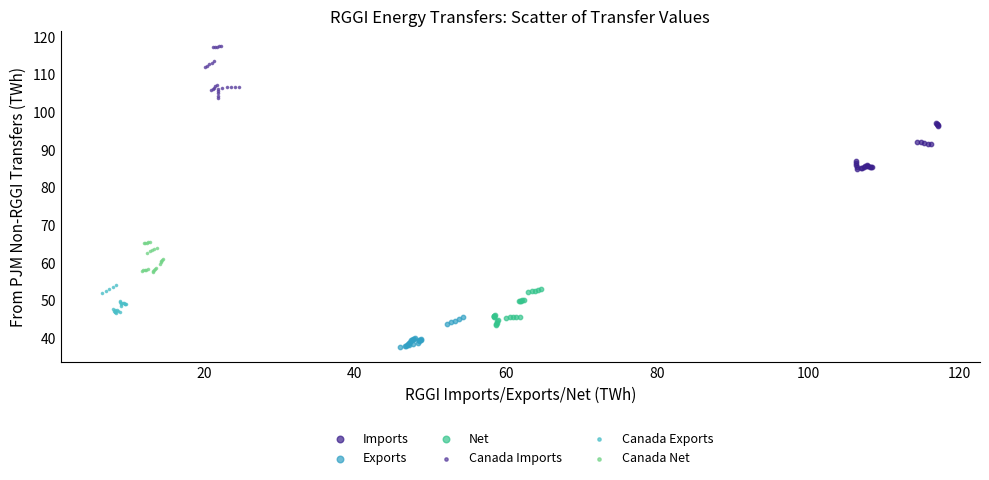

Which series contains the lowest Y value?

Exports